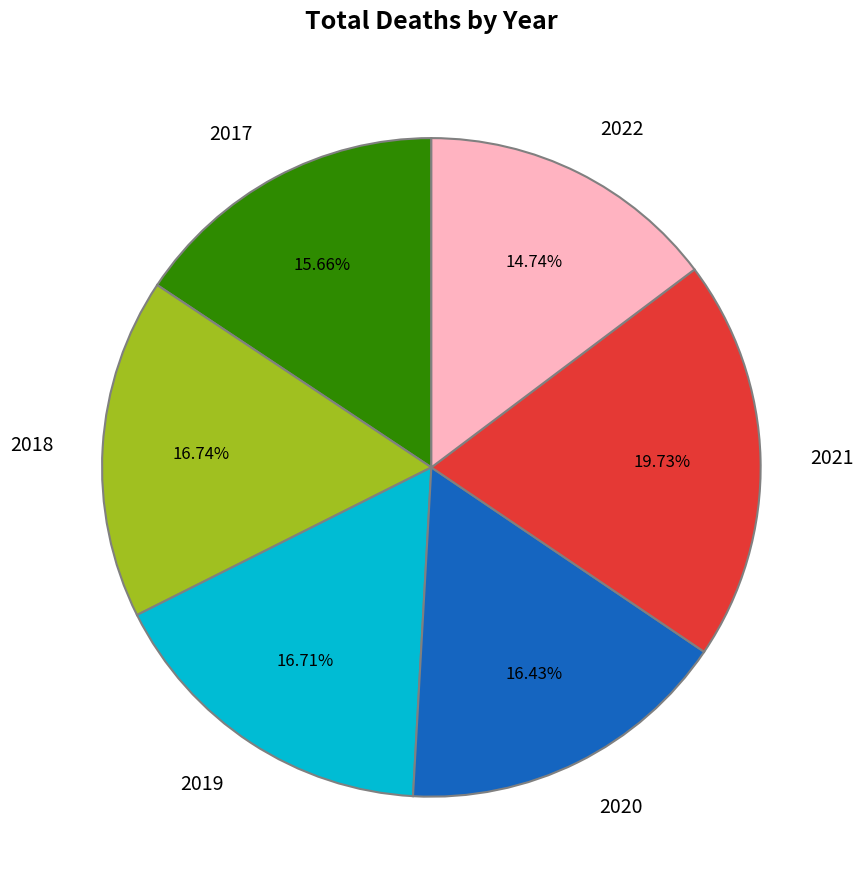

Does 2022 account for over 50% of the chart?

No